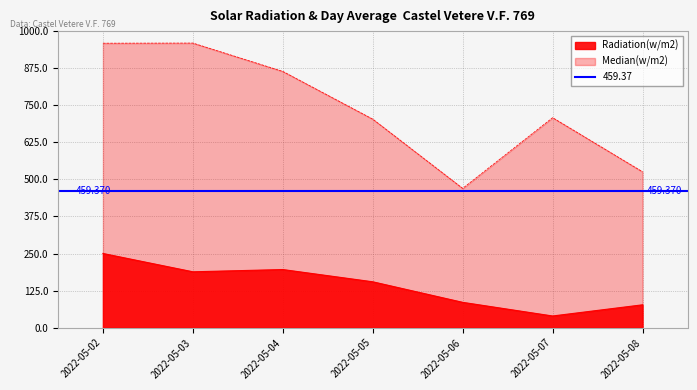

At which label is Median(w/m2) closest to 714?

2022-05-07